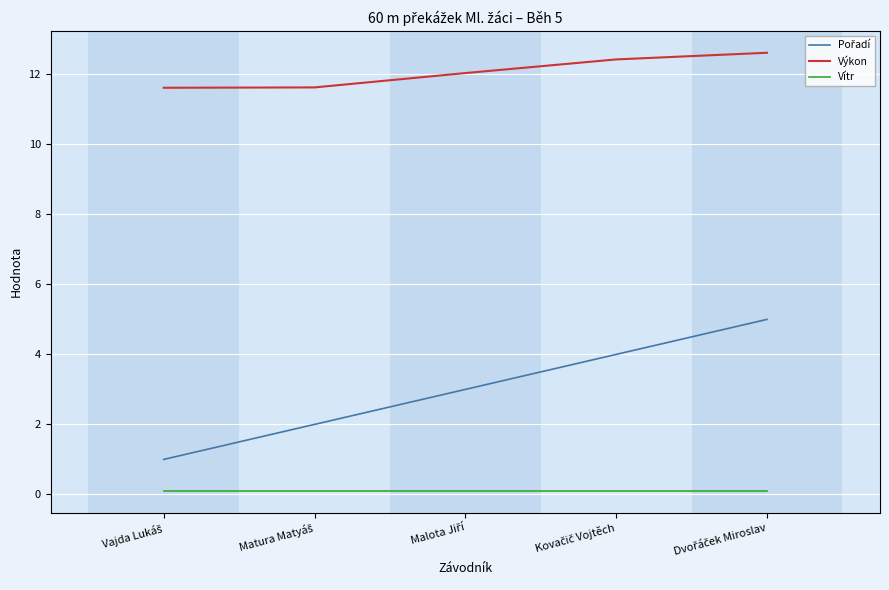

Which series has the largest total across all categories?

Výkon